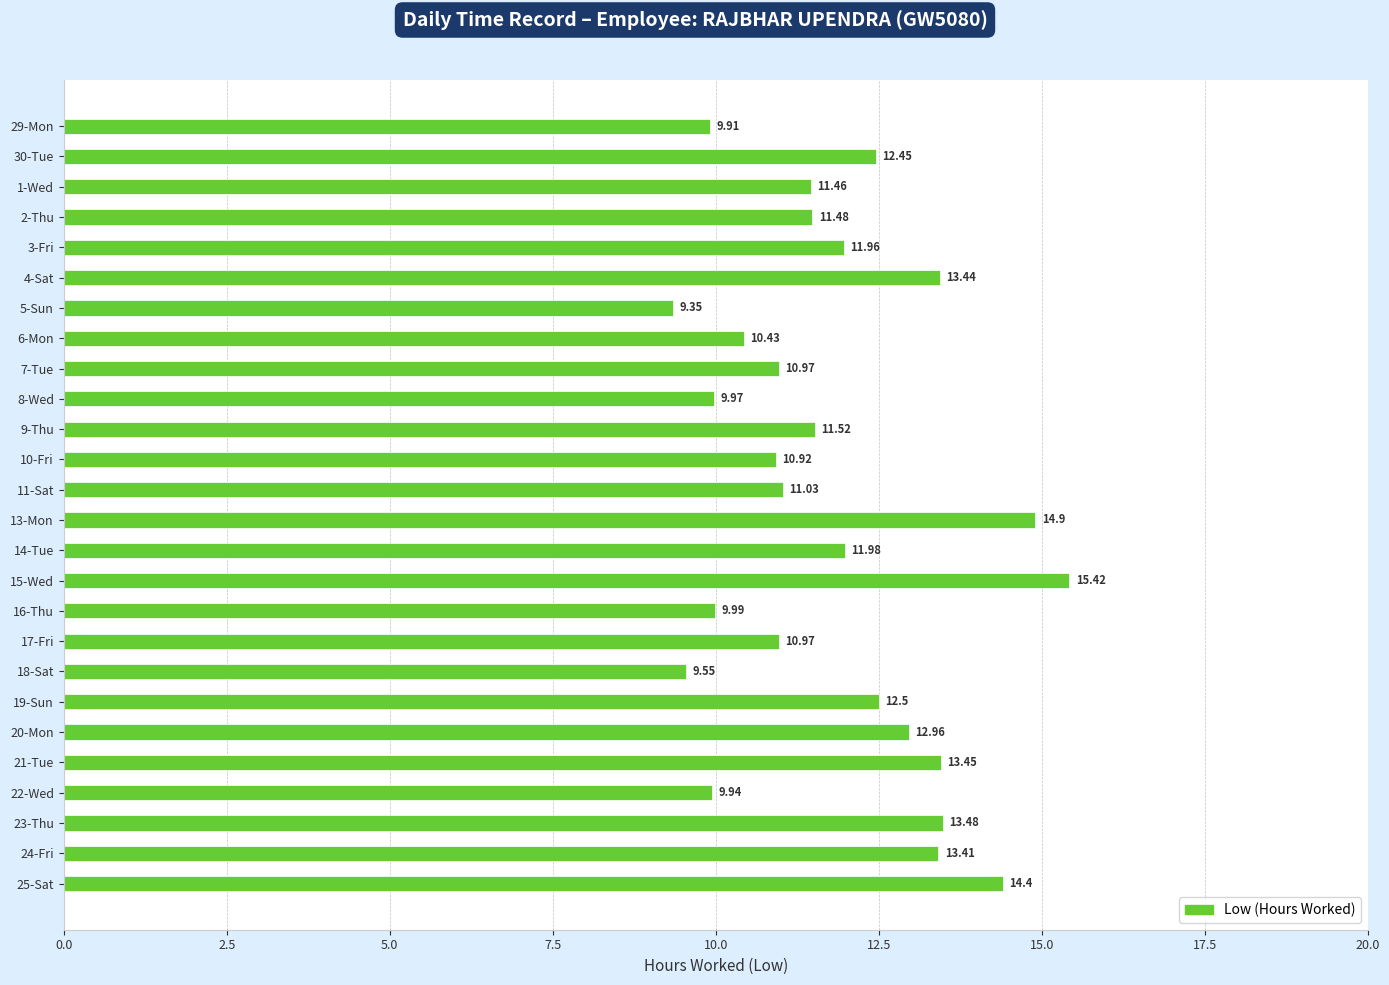

What is the difference between the maximum and second lowest values?

5.9